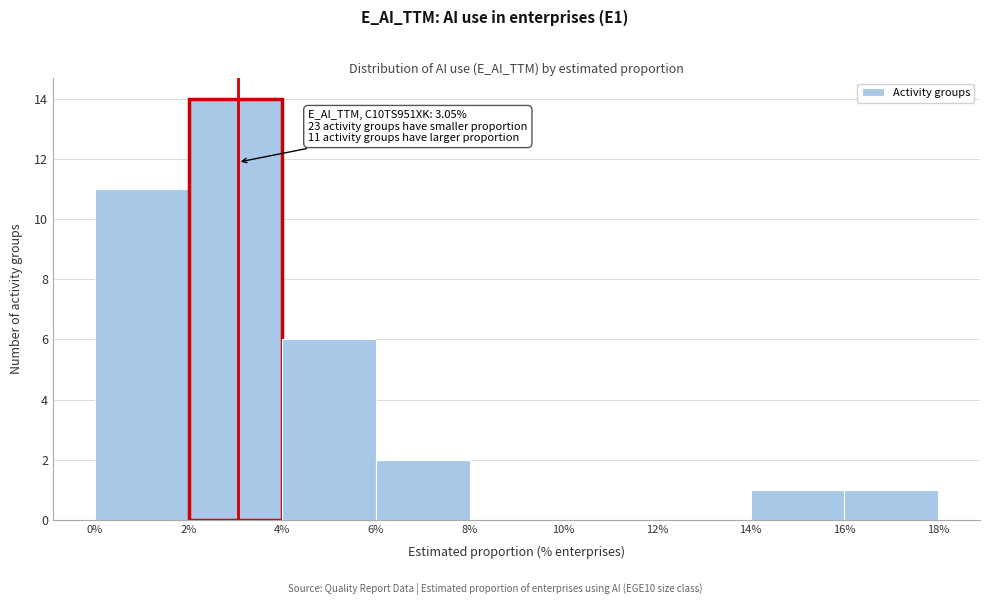

Which range on the x-axis has the tallest bar?

2% to 4%